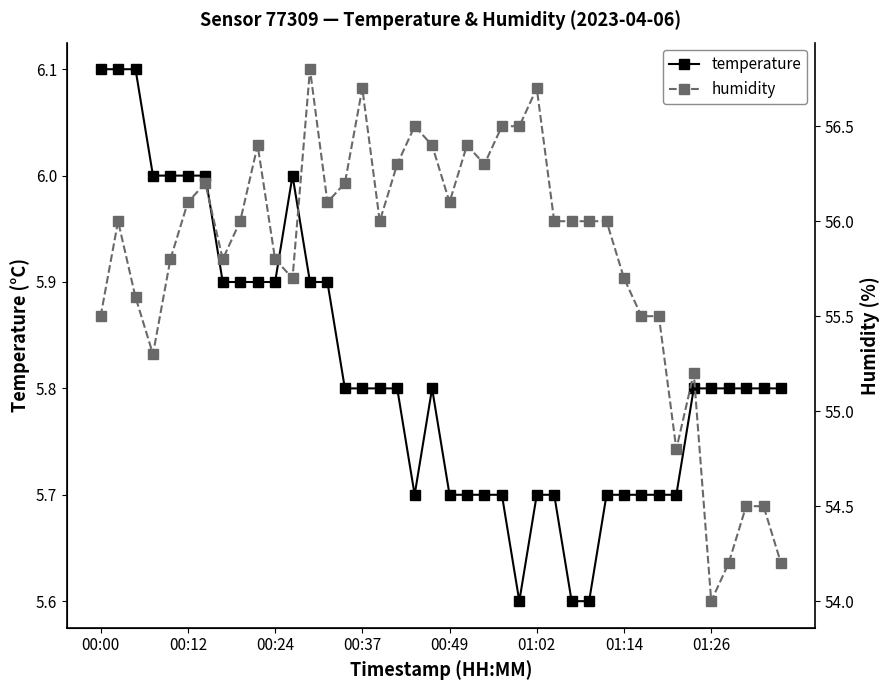

Reading left to right, list all the values displayed in this chart.

temperature: 6.1	6.1	6.1	6.0	6.0	6.0	6.0	5.9	5.9	5.9	5.9	6.0	5.9	5.9	5.8	5.8	5.8	5.8	5.7	5.8	5.7	5.7	5.7	5.7	5.6	5.7	5.7	5.6	5.6	5.7	5.7	5.7	5.7	5.7	5.8	5.8	5.8	5.8	5.8	5.8
humidity: 55.5	56.0	55.6	55.3	55.8	56.1	56.2	55.8	56.0	56.4	55.8	55.7	56.8	56.1	56.2	56.7	56.0	56.3	56.5	56.4	56.1	56.4	56.3	56.5	56.5	56.7	56.0	56.0	56.0	56.0	55.7	55.5	55.5	54.8	55.2	54.0	54.2	54.5	54.5	54.2